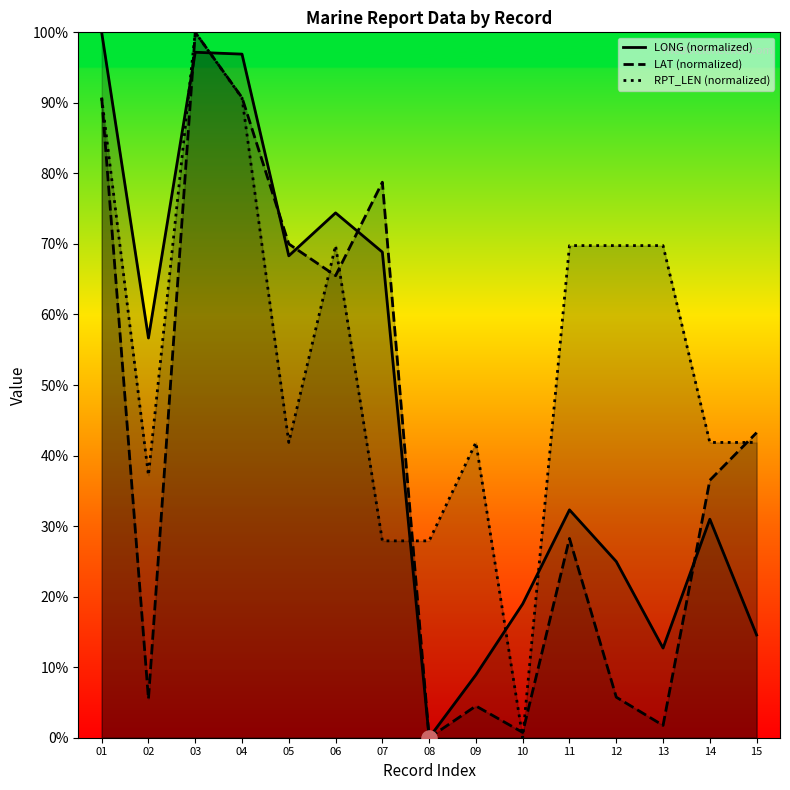

Is the value of RPT_LEN (normalized) at 01 greater than the value of LAT (normalized) at 14?

Yes